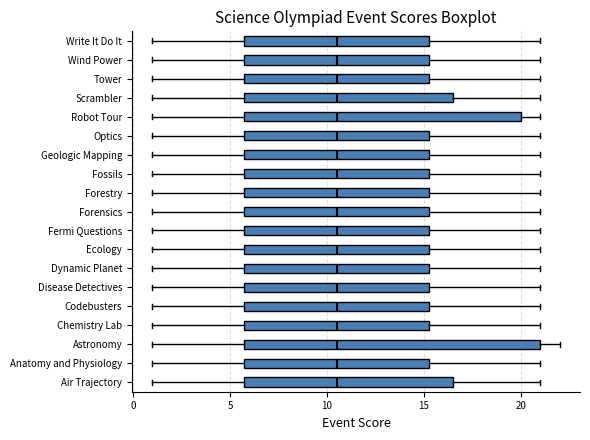

Reading bottom to top, read every box against the x-axis: the position of its median line, the range the box covers, and the ends of its whiskers. The values are not printed on the chart, so give them approximately, as read against the axis.

Air Trajectory: median 10.5, box 6.0 to 16.5, whiskers 1.0 to 21.0
Anatomy and Physiology: median 10.5, box 6.0 to 15.5, whiskers 1.0 to 21.0
Astronomy: median 10.5, box 6.0 to 21.0, whiskers 1.0 to 22.0
Chemistry Lab: median 10.5, box 6.0 to 15.5, whiskers 1.0 to 21.0
Codebusters: median 10.5, box 6.0 to 15.5, whiskers 1.0 to 21.0
Disease Detectives: median 10.5, box 6.0 to 15.5, whiskers 1.0 to 21.0
Dynamic Planet: median 10.5, box 6.0 to 15.5, whiskers 1.0 to 21.0
Ecology: median 10.5, box 6.0 to 15.5, whiskers 1.0 to 21.0
Fermi Questions: median 10.5, box 6.0 to 15.5, whiskers 1.0 to 21.0
Forensics: median 10.5, box 6.0 to 15.5, whiskers 1.0 to 21.0
Forestry: median 10.5, box 6.0 to 15.5, whiskers 1.0 to 21.0
Fossils: median 10.5, box 6.0 to 15.5, whiskers 1.0 to 21.0
Geologic Mapping: median 10.5, box 6.0 to 15.5, whiskers 1.0 to 21.0
Optics: median 10.5, box 6.0 to 15.5, whiskers 1.0 to 21.0
Robot Tour: median 10.5, box 6.0 to 20.0, whiskers 1.0 to 21.0
Scrambler: median 10.5, box 6.0 to 16.5, whiskers 1.0 to 21.0
Tower: median 10.5, box 6.0 to 15.5, whiskers 1.0 to 21.0
Wind Power: median 10.5, box 6.0 to 15.5, whiskers 1.0 to 21.0
Write It Do It: median 10.5, box 6.0 to 15.5, whiskers 1.0 to 21.0